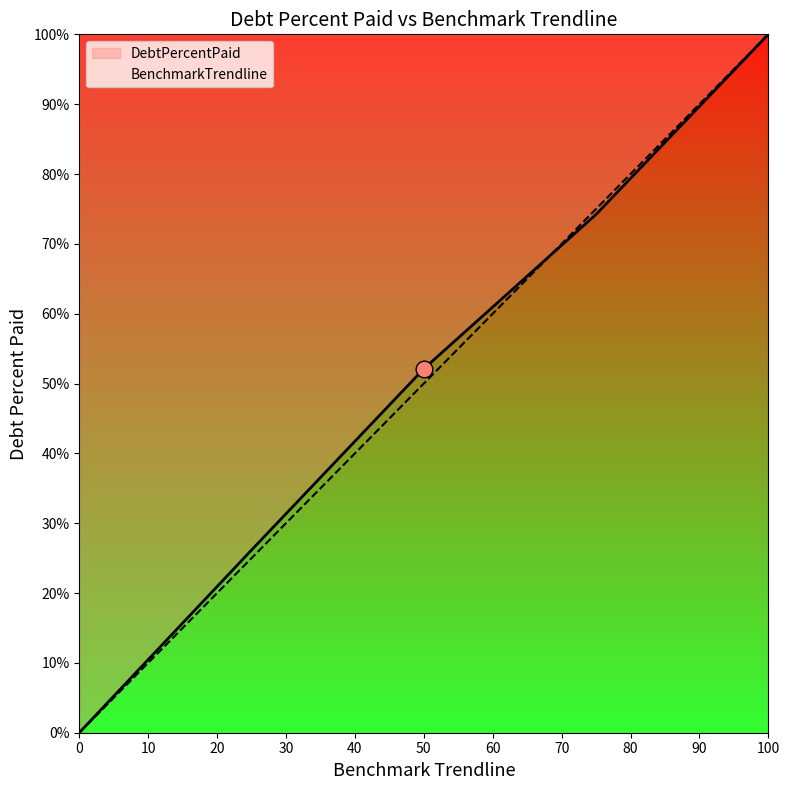

What is the difference between the second highest and minimum values in the BenchmarkTrendline series?

75.0